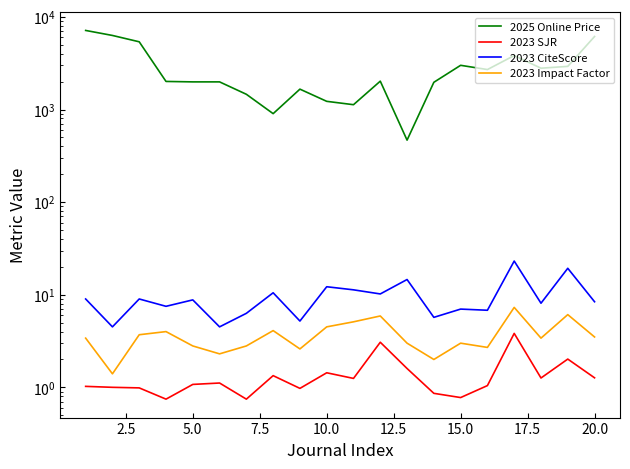

The value of 2025 Online Price at 10 is 1539.0. True or false?

False